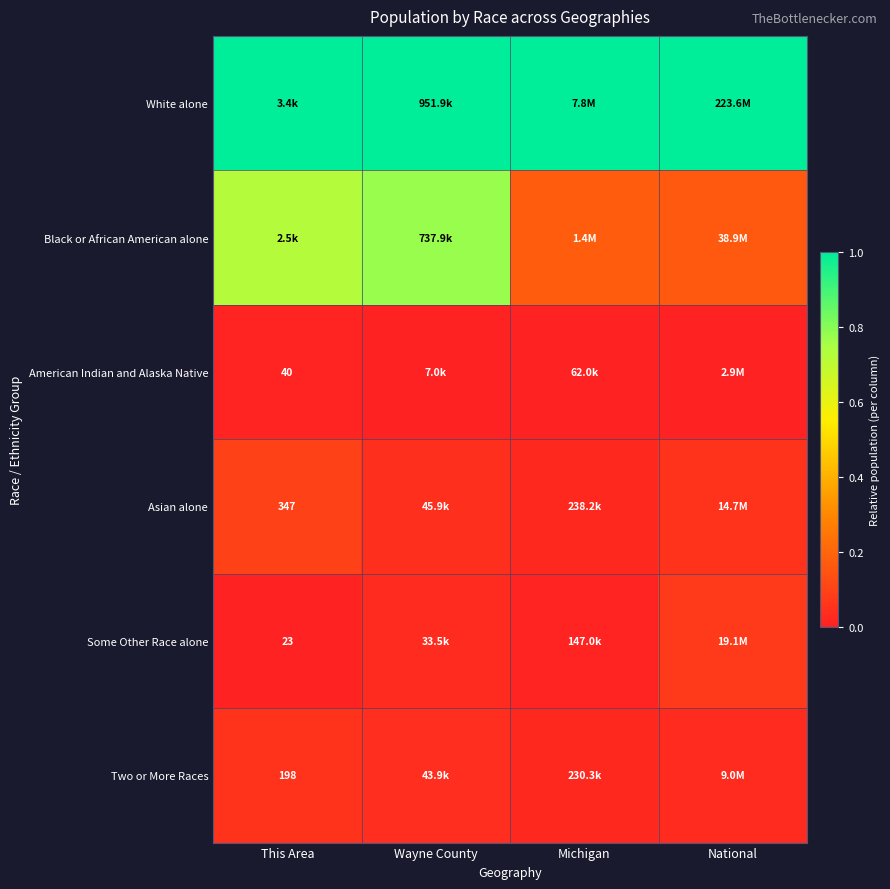

The value of Some Other Race alone at Michigan is 0.0. True or false?

True